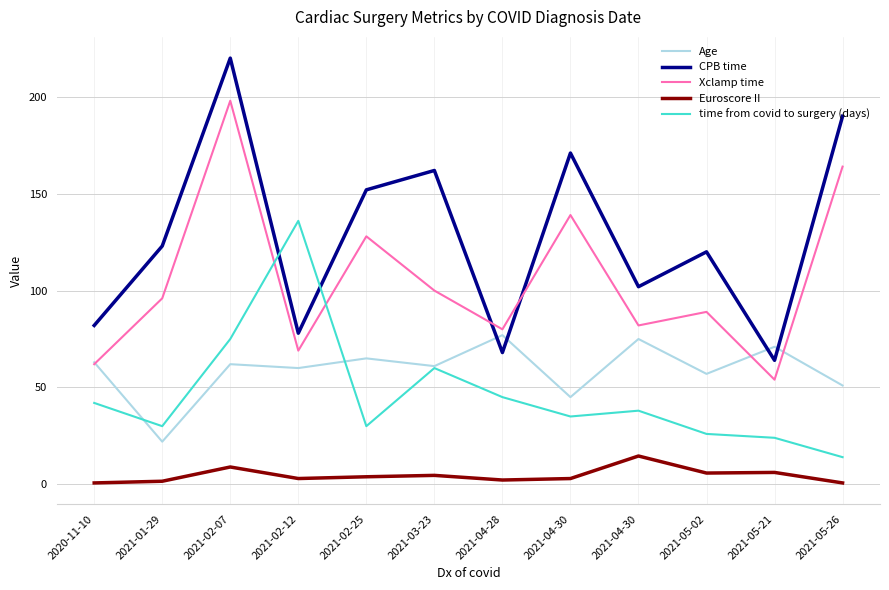

How many lines are shown in the chart?

5